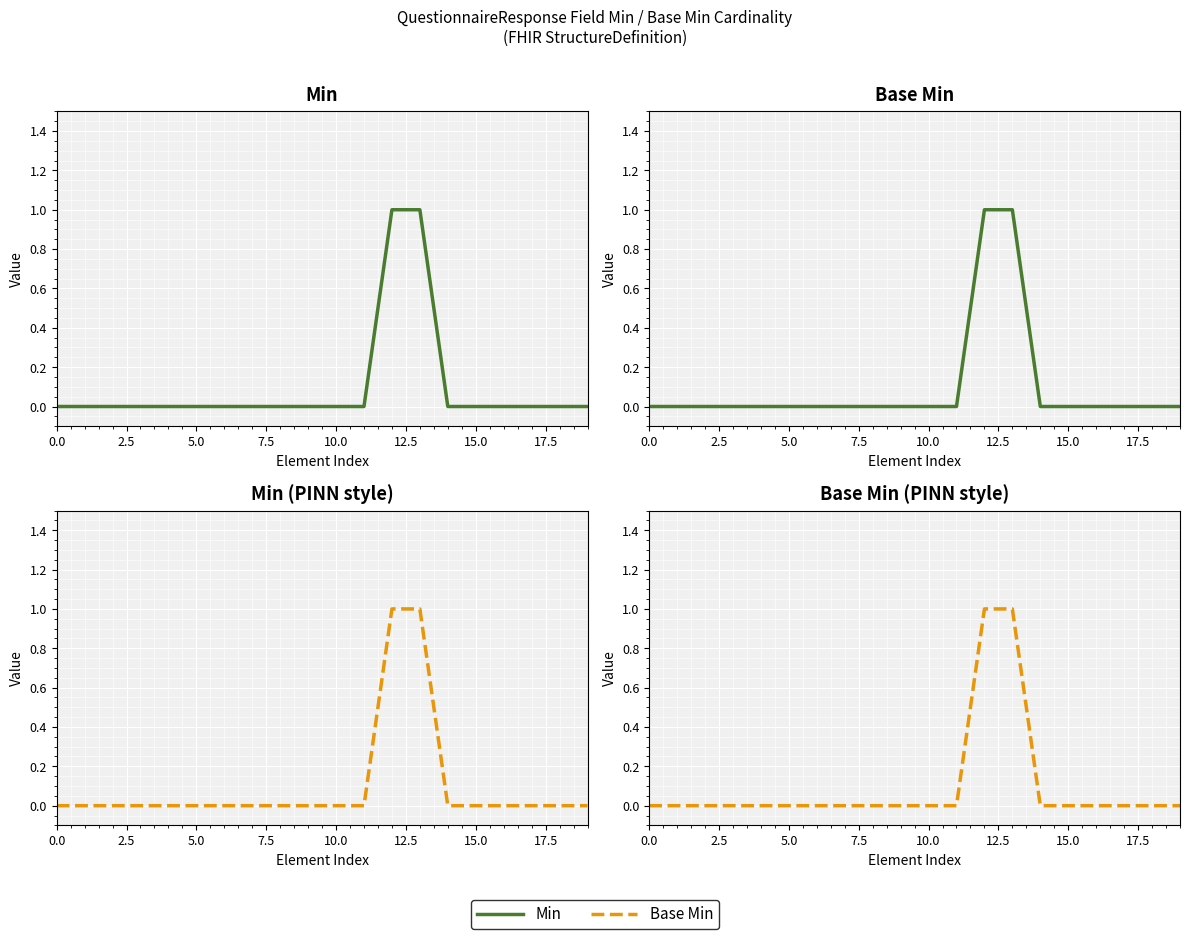

True or false: Min (PINN style) has more than 0 points higher than both neighbors.

False